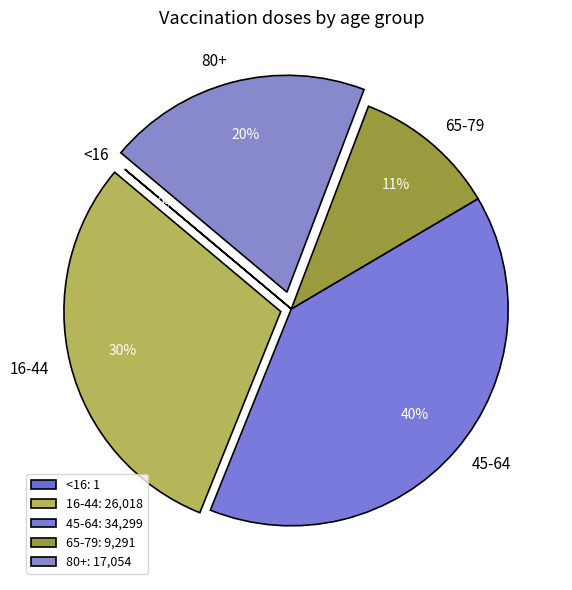

To the nearest percent, what is the average slice percentage?

20%